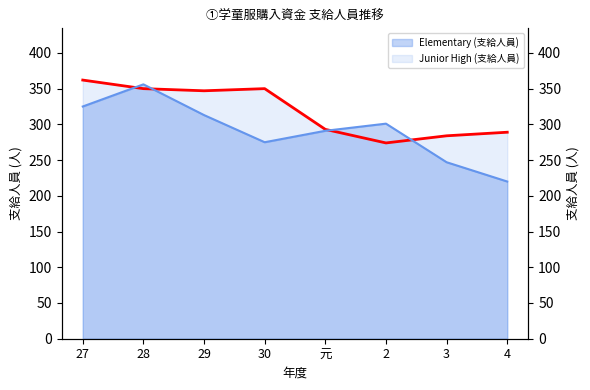

Count the number of data series in this chart.

2